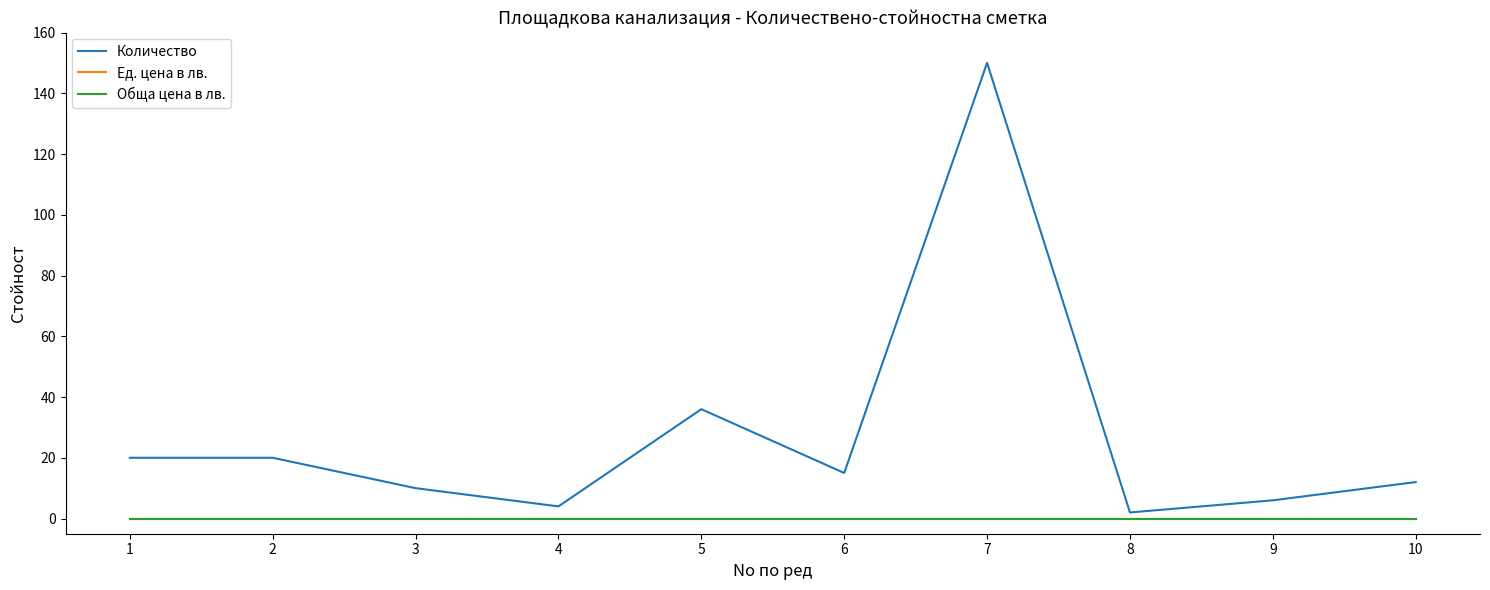

At how many categories does at least one series exceed 66?

1